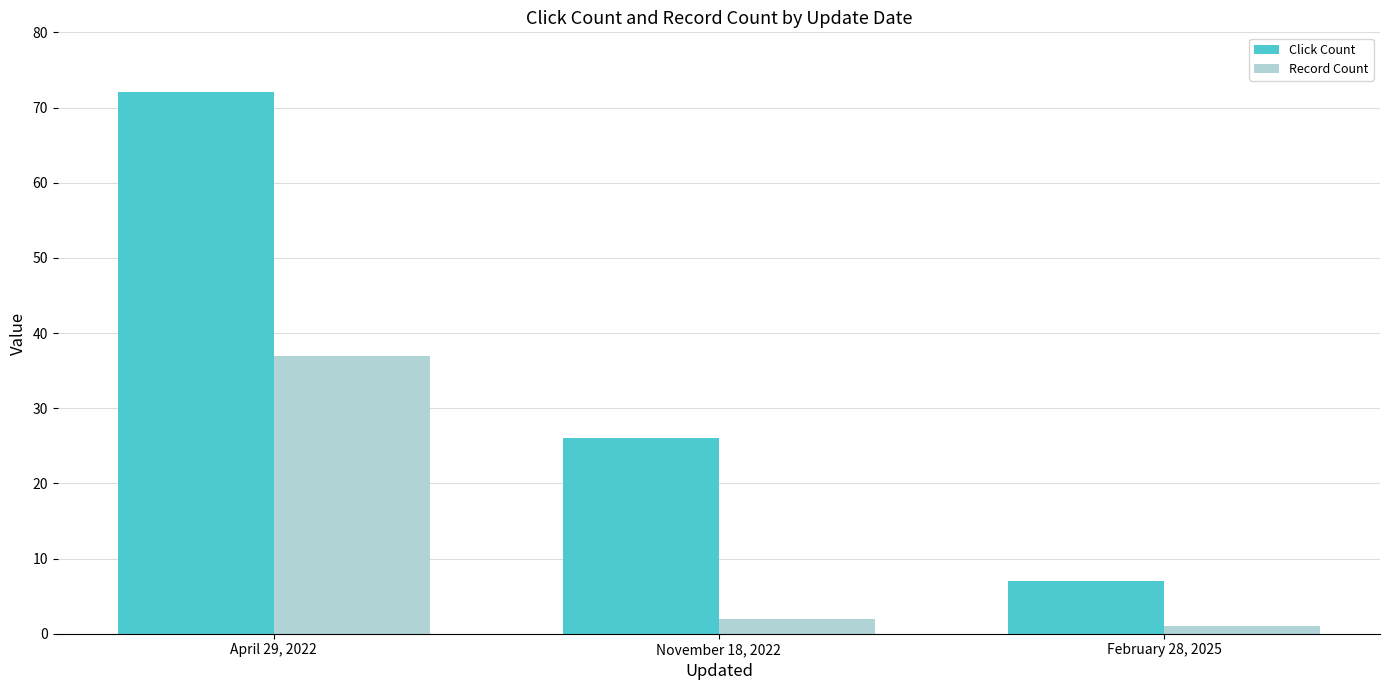

Which series has the largest range (max minus min)?

Click Count